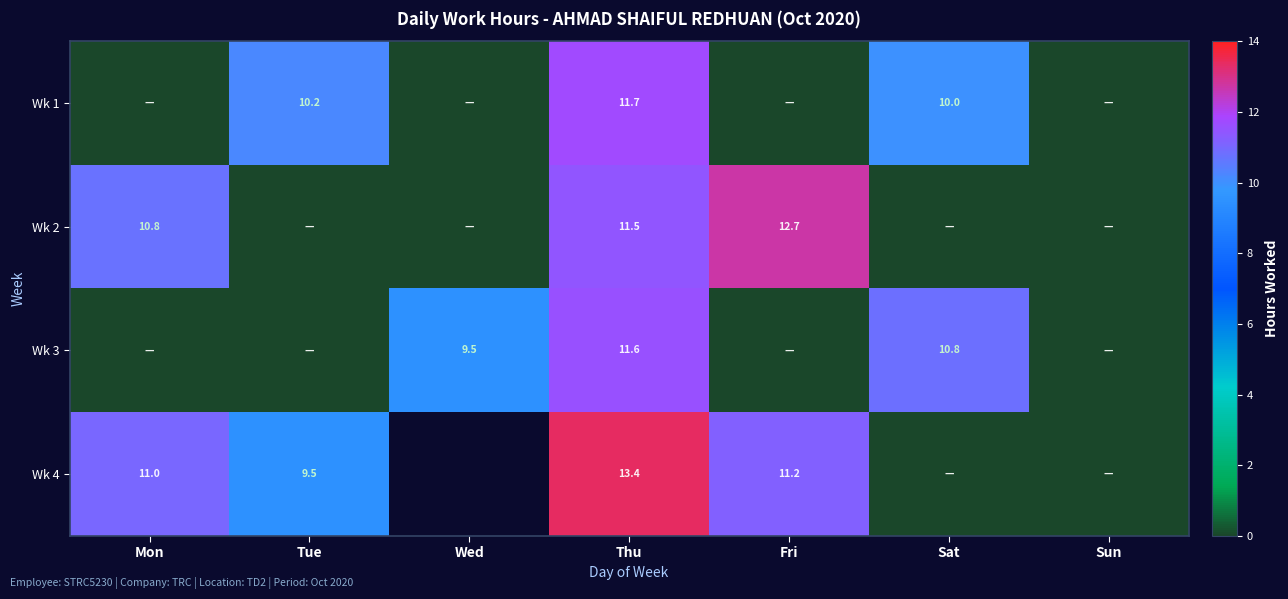

The value of Wk 2 at Mon is 16.6. True or false?

False